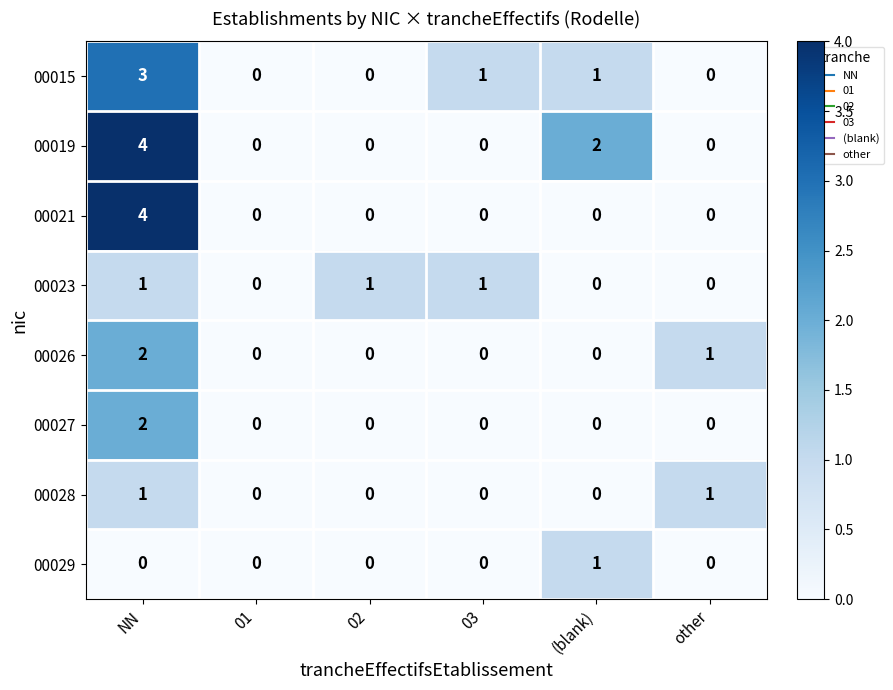

What is the sum of all 00015 values?

5